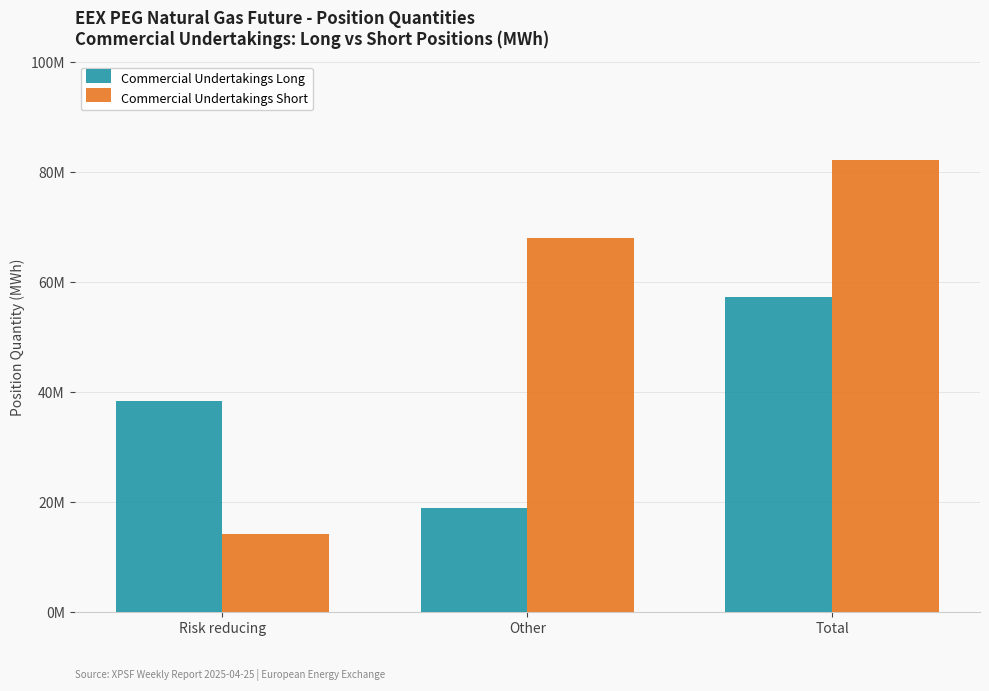

Is it true that Commercial Undertakings Short equals 14099411 at Risk reducing?

True